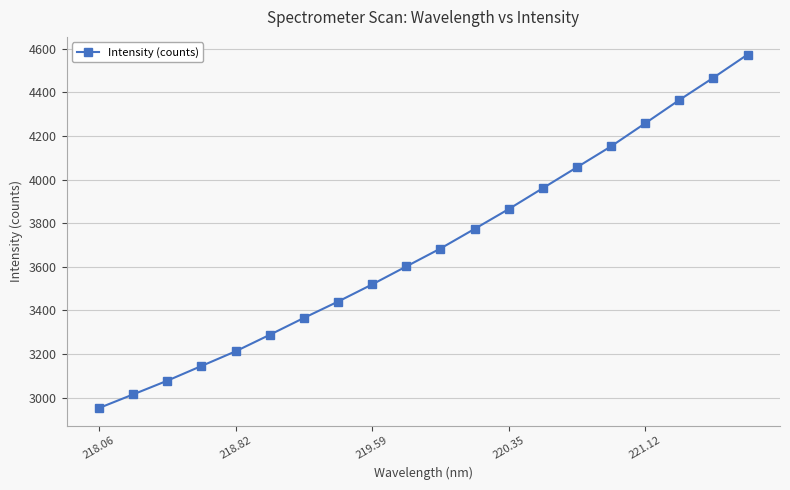

True or false: the data has more than 1 interior local peaks.

False